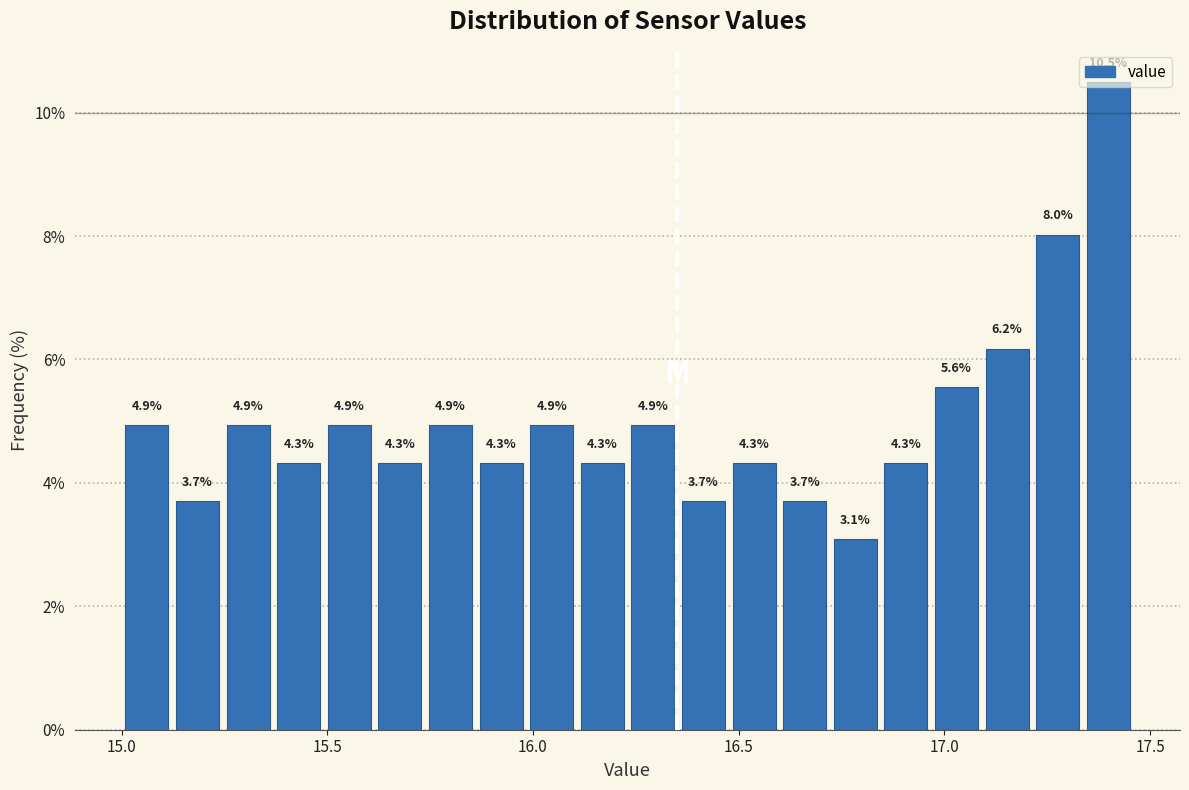

Read against the x-axis, roughly where is the centre of the tallest bar?

17.40